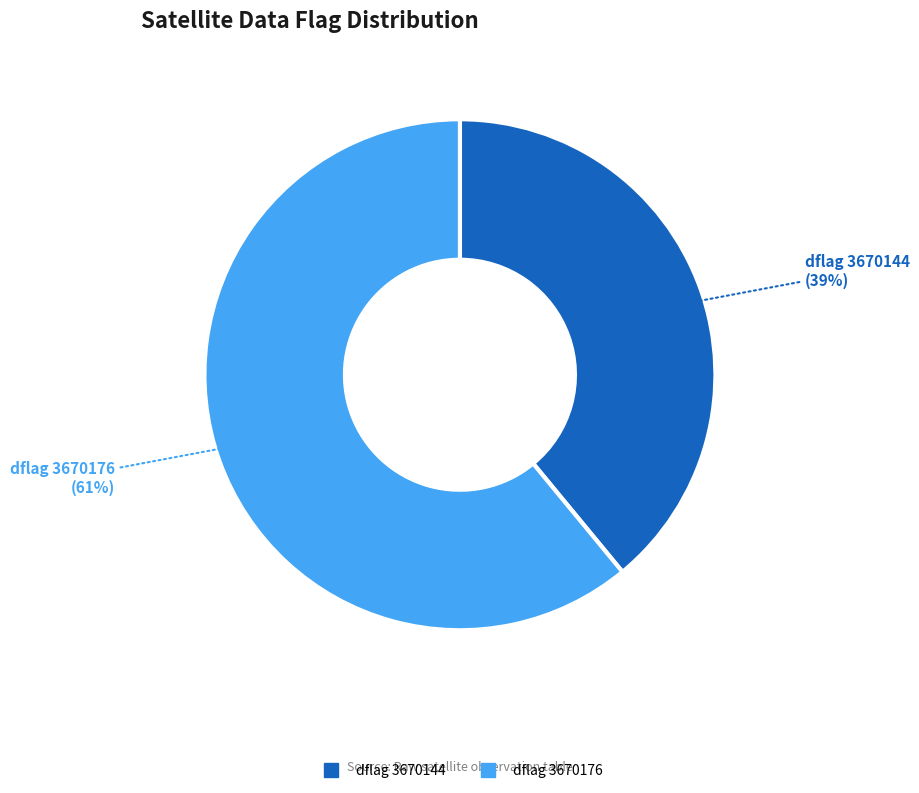

Is there any slice that represents more than half of the pie?

Yes